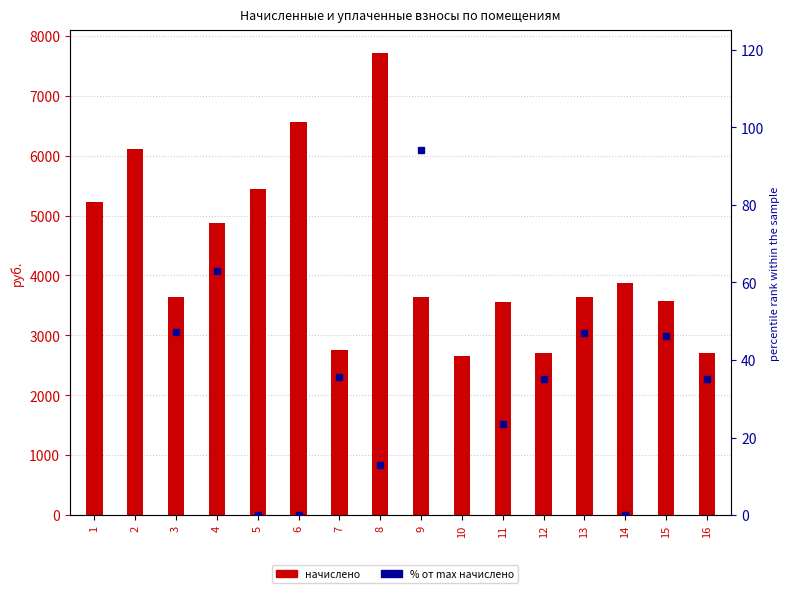

Which series has the largest total across all categories?

начислено